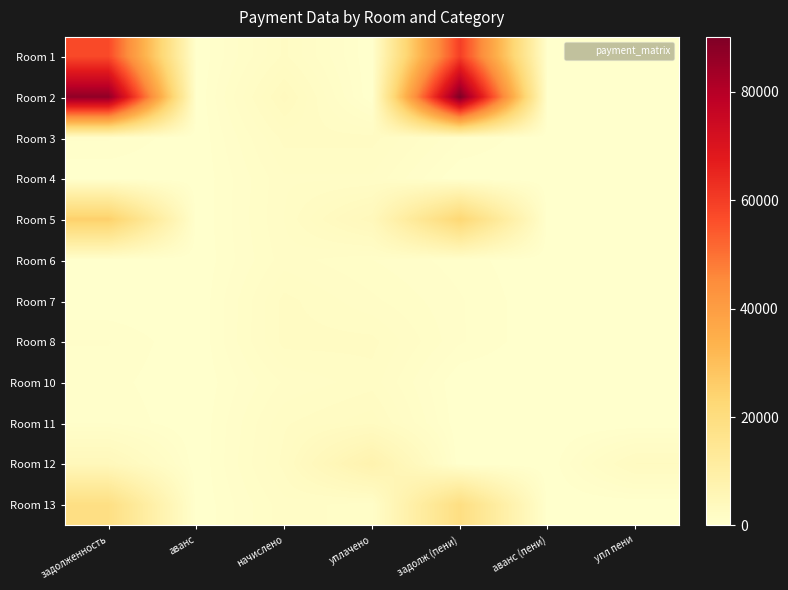

Rank the series by their maximum value, from lowest to highest.

Room 6, Room 4, Room 10, Room 7, Room 3, Room 8, Room 11, Room 12, Room 13, Room 5, Room 1, Room 2